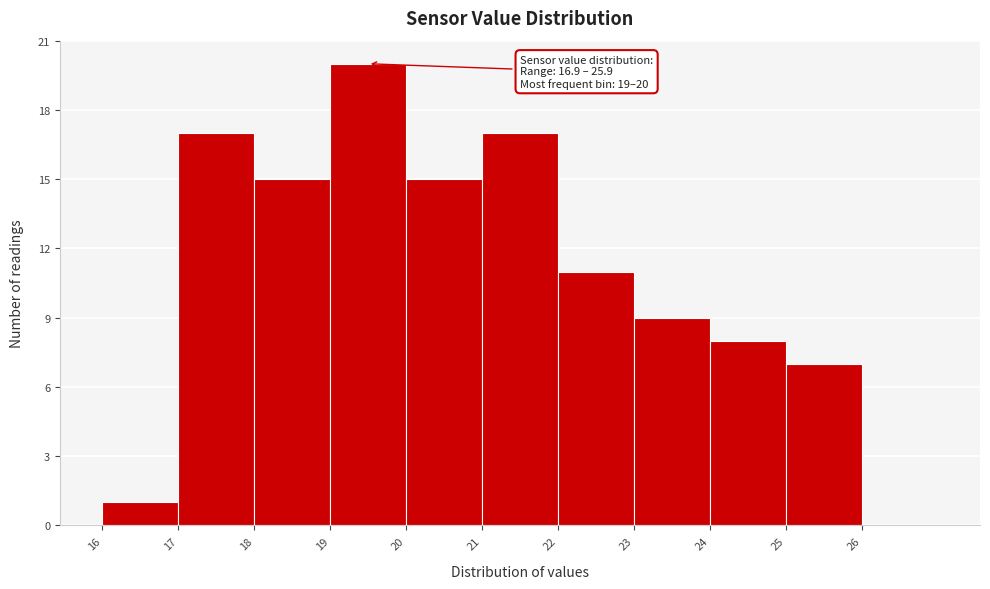

Which range on the x-axis has the tallest bar?

19 to 20